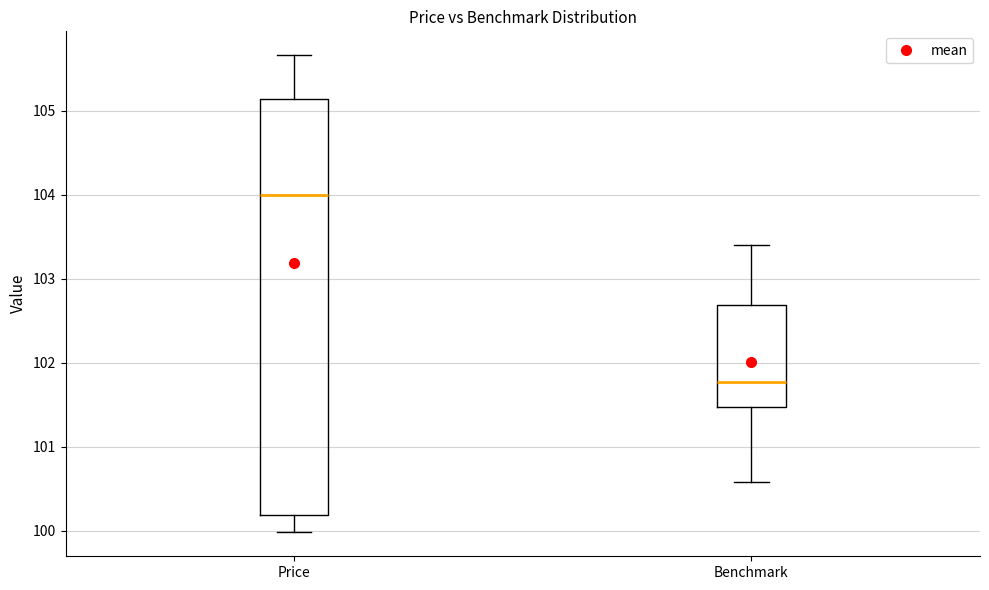

Reading left to right, transcribe this box plot: for each box, give where its median line is, the range the box spans, and where its two whiskers end, as read against the y-axis. The values are not printed on the chart, so give them approximately, as read against the axis.

Price: median 104.0, box 100.2 to 105.1, whiskers 100.0 to 105.7
Benchmark: median 101.8, box 101.5 to 102.7, whiskers 100.6 to 103.4